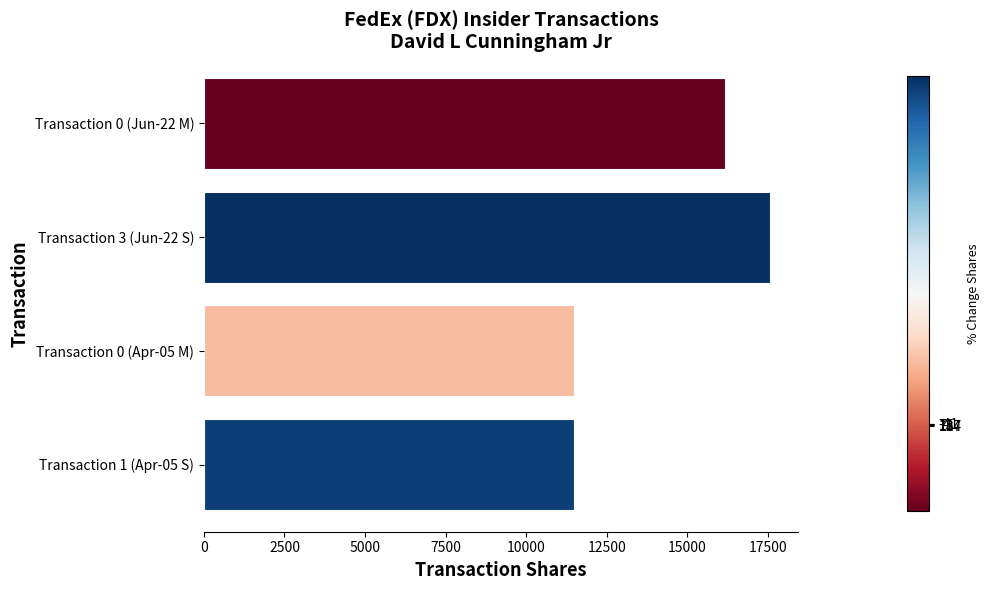

What is the change in value from Transaction 0 (Jun-22 M) to Transaction 3 (Jun-22 S)?

+1399